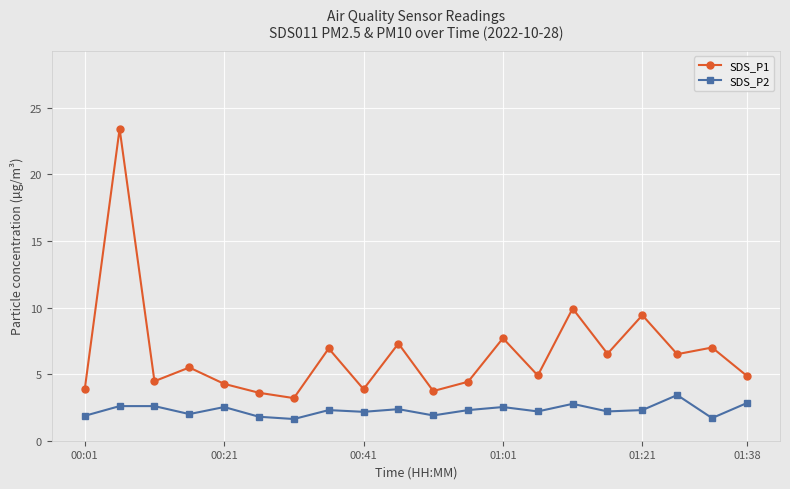

Rank the series by their average value, from highest to lowest.

SDS_P1, SDS_P2